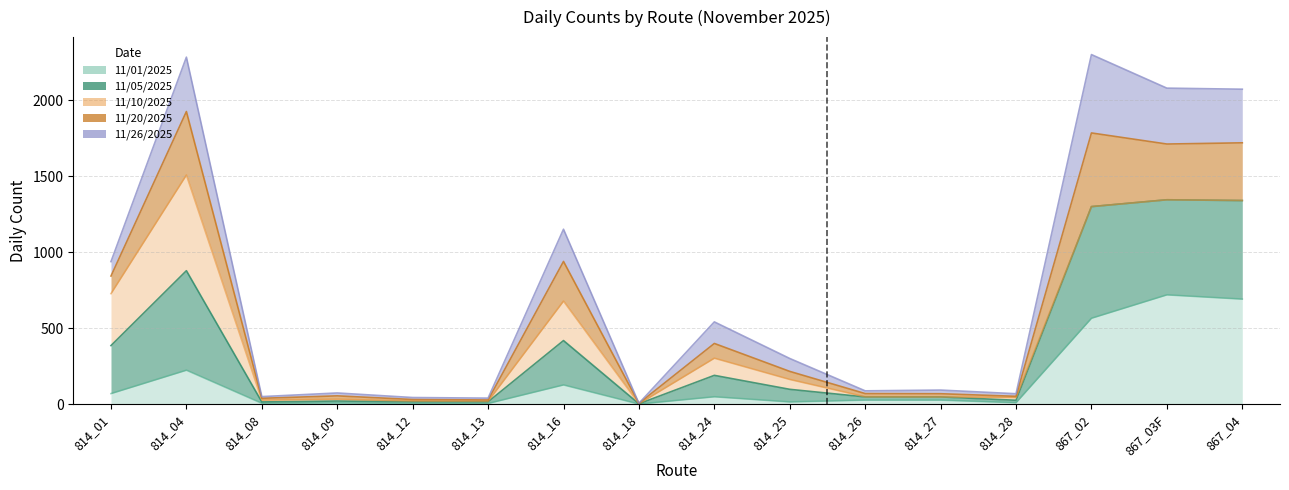

Where is 11/01/2025 nearest to the value 359?

814_04